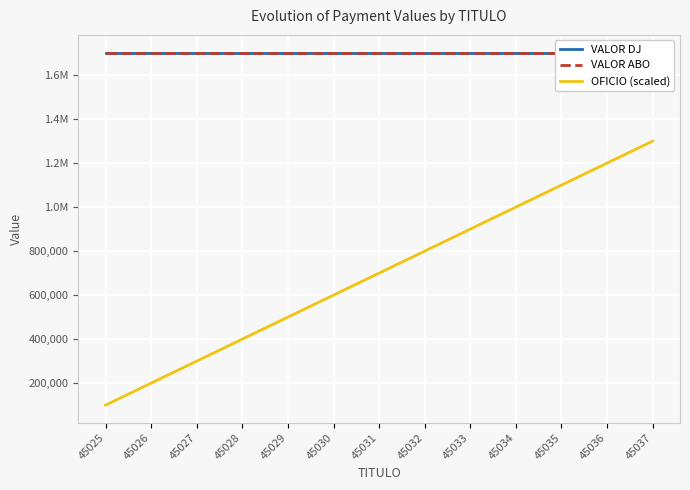

Rank the series at 45027 from lowest to highest value.

OFICIO (scaled), VALOR DJ, VALOR ABO